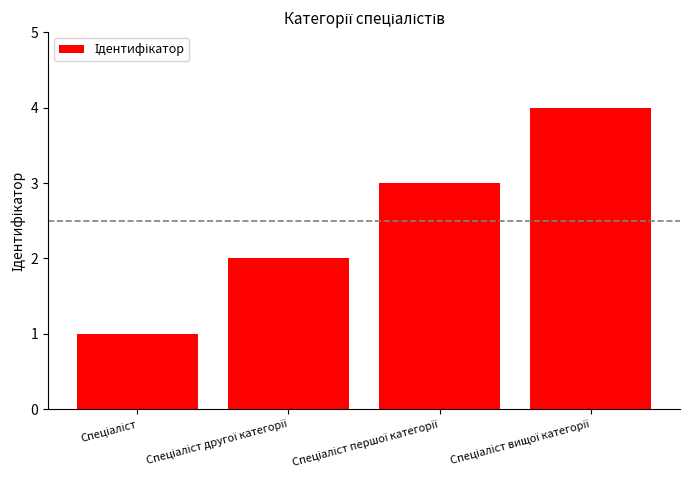

What is the greatest value displayed?

4